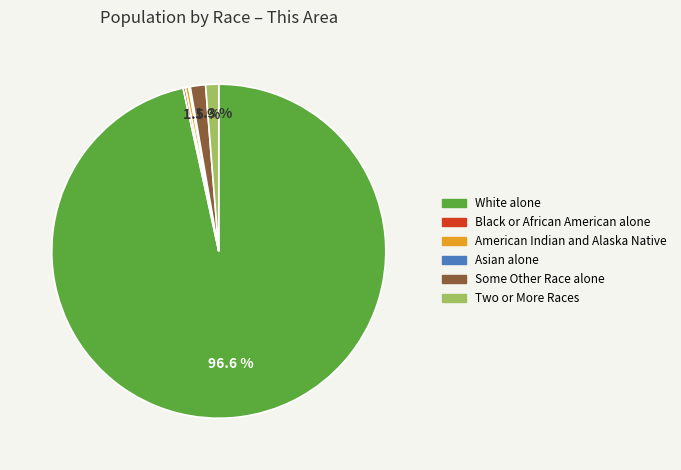

Does White alone account for over 50% of the chart?

Yes